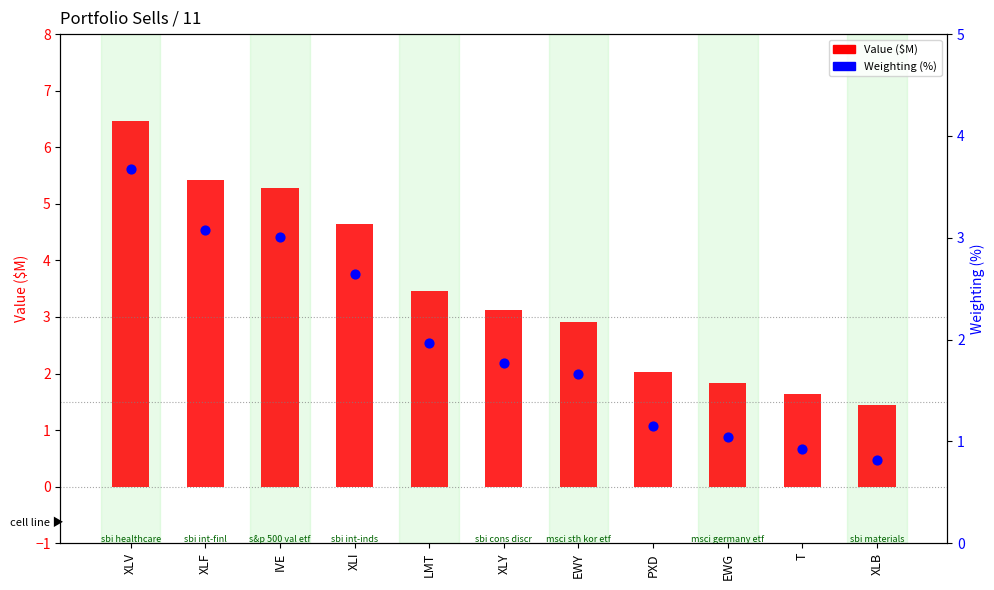

Which series has the widest spread of Y values?

Value ($M)